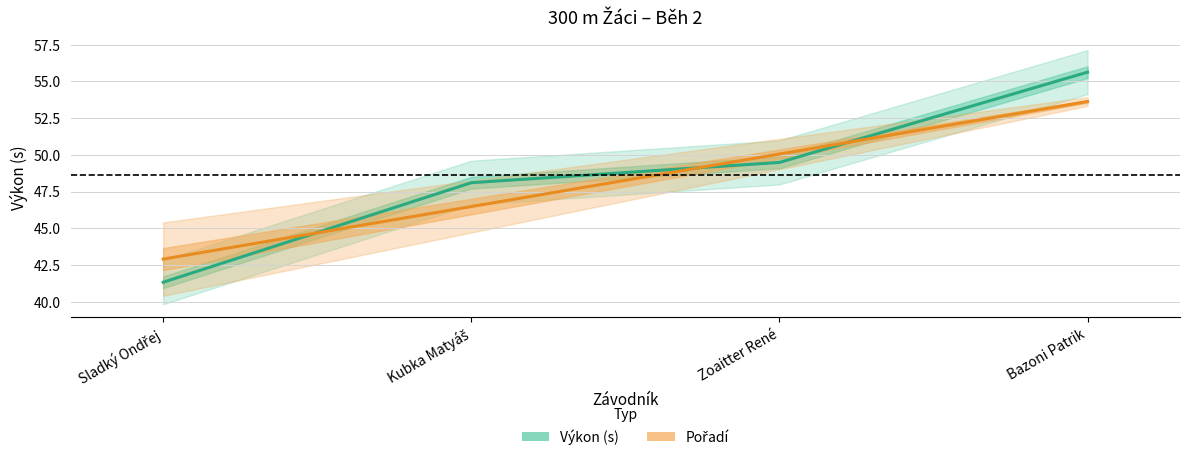

How many series are shown in this chart?

2